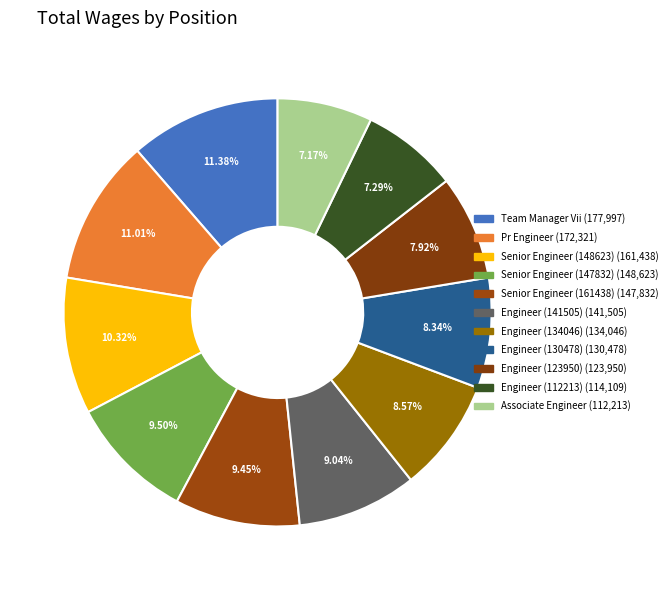

Count the number of slices in the pie.

11